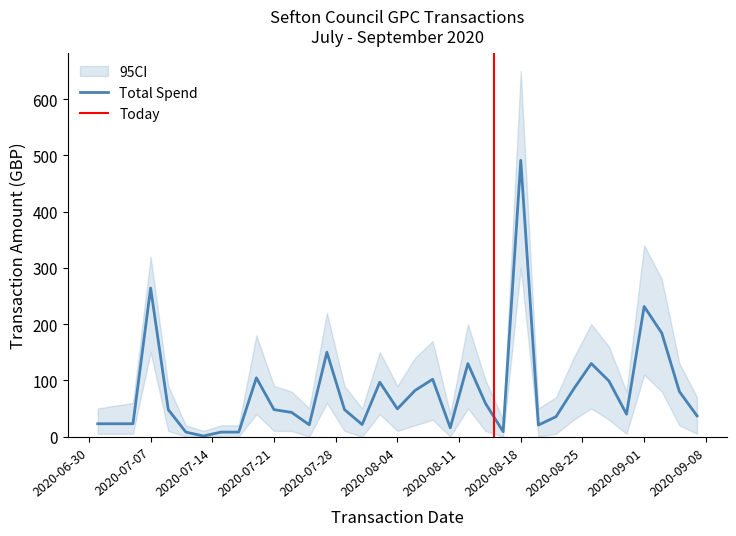

At which category does Total Spend reach its first local valley?

6